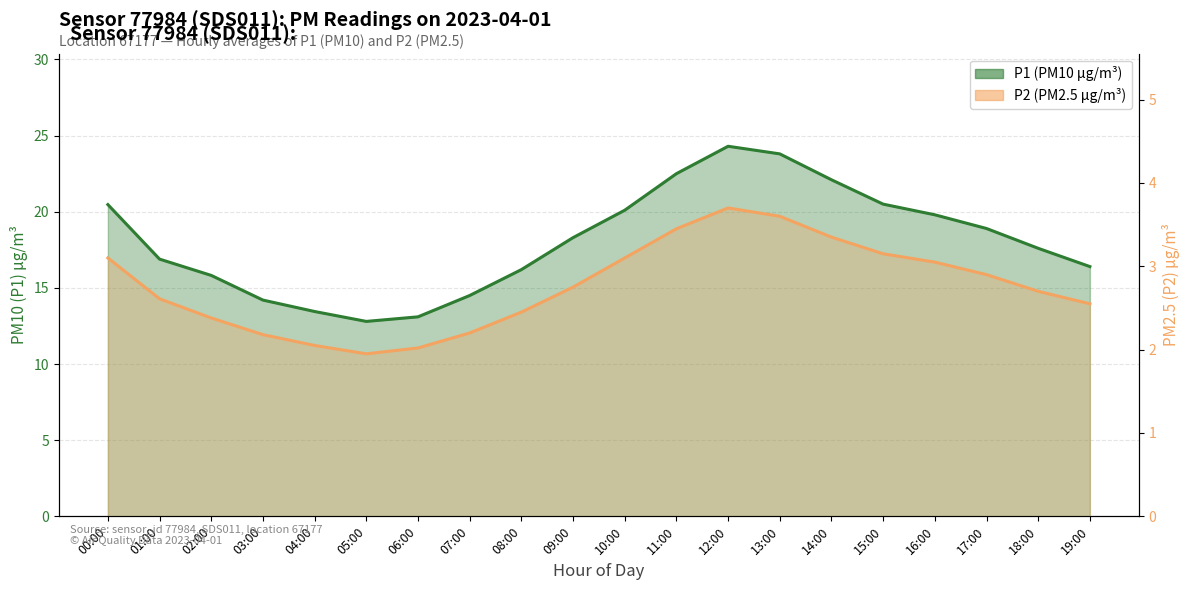

Between 17:00 and 18:00, which series saw the biggest shift?

P1